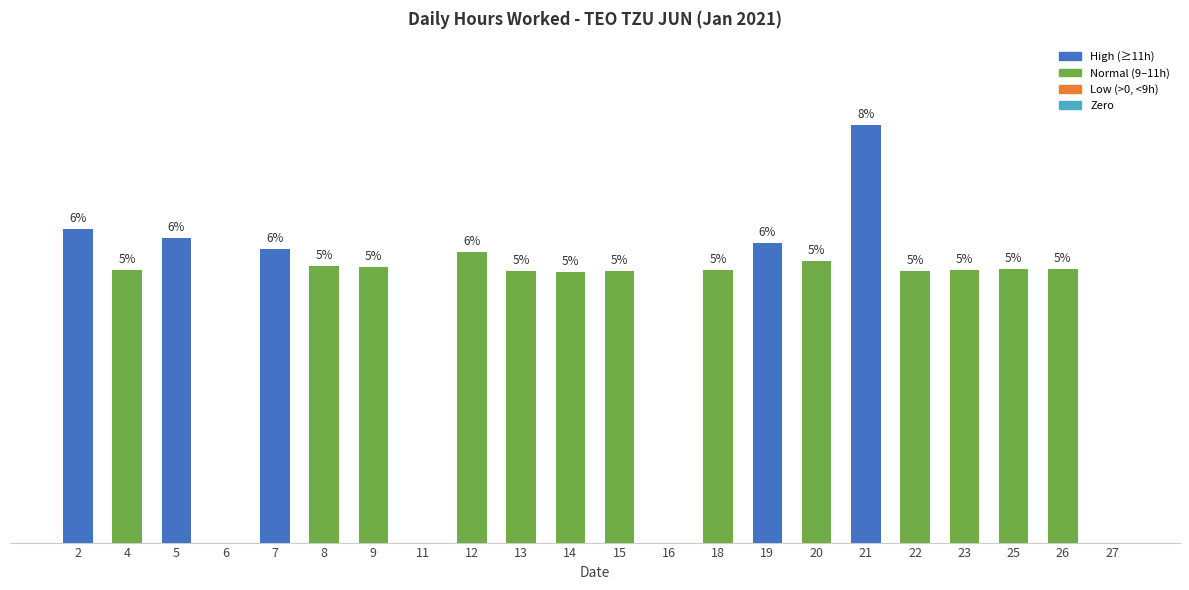

The value at 16 is 5.4. True or false?

False